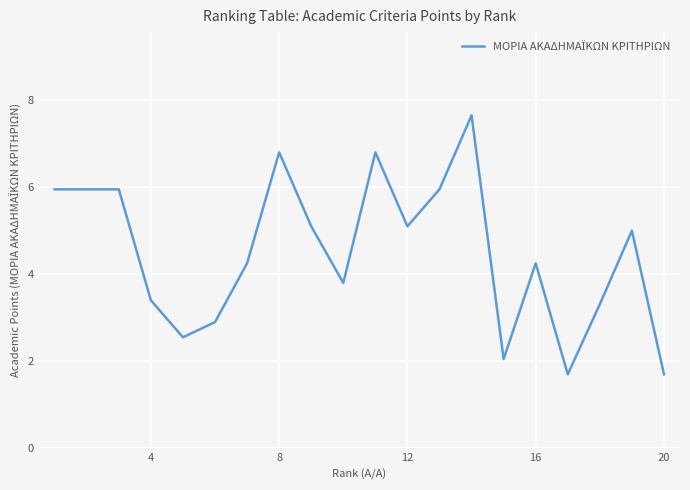

What is the greatest value displayed?

7.7